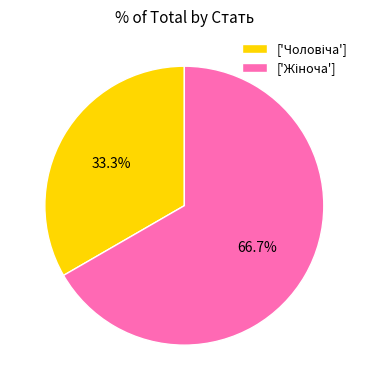

How many slices are in this pie chart?

2